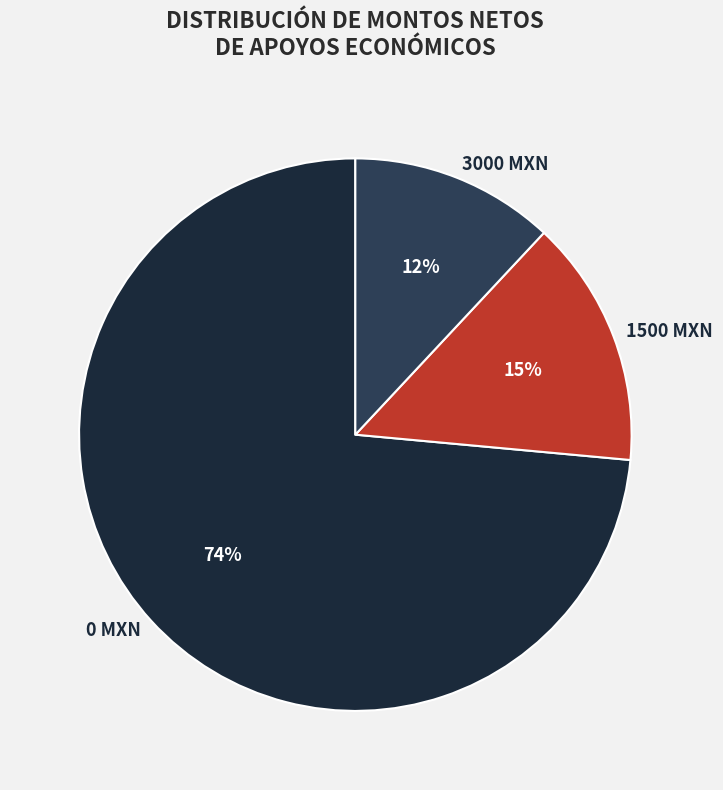

To the nearest percent, what is the average slice percentage?

33%